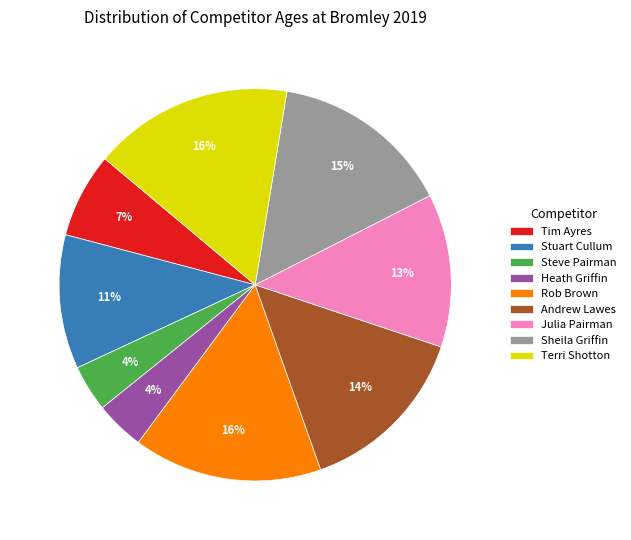

Is it true that Terri Shotton is 16% of the pie?

True